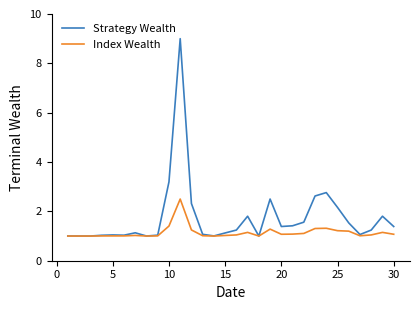

Which series has the largest total across all categories?

Strategy Wealth